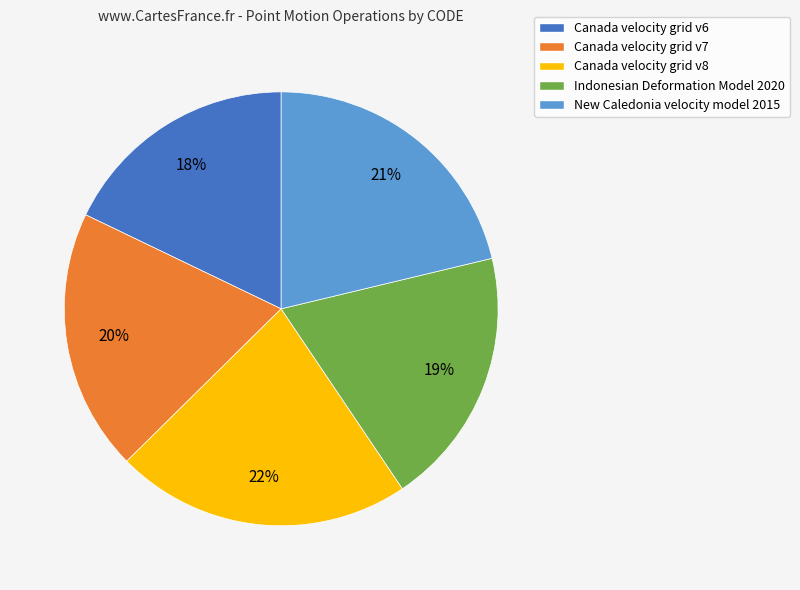

Is Indonesian Deformation Model 2020 the majority of the pie?

No